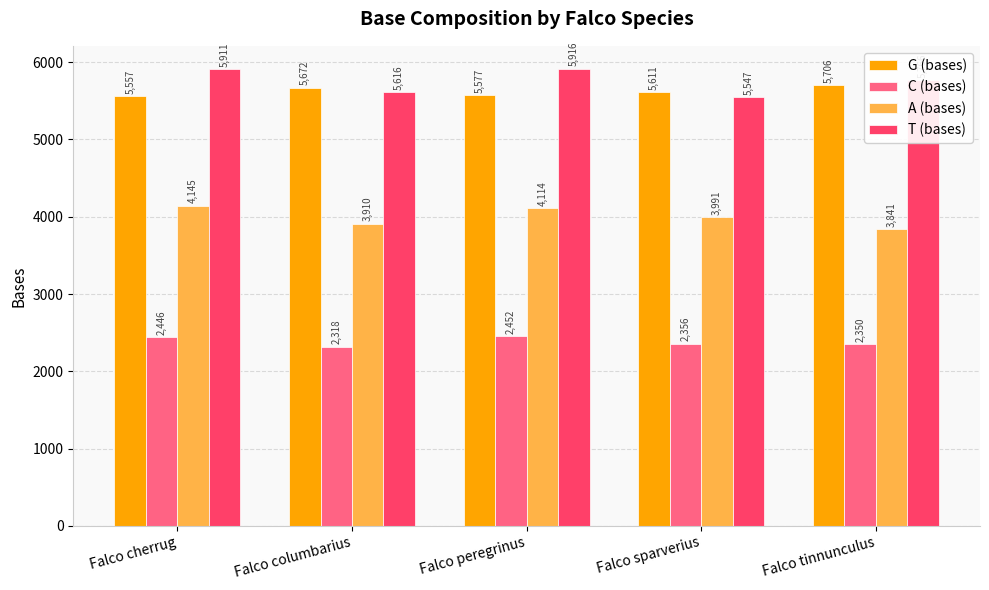

Rank the series by their maximum value, from lowest to highest.

C (bases), A (bases), G (bases), T (bases)